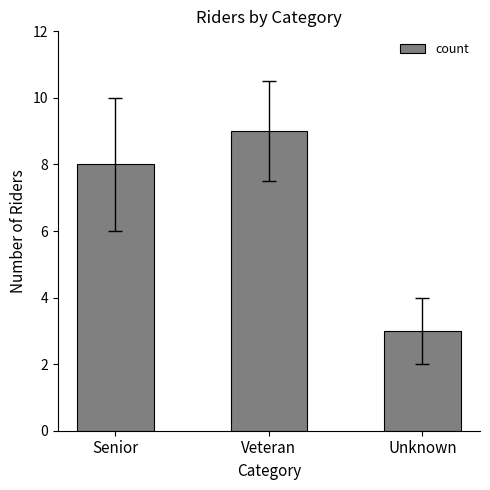

What is the greatest value displayed?

9